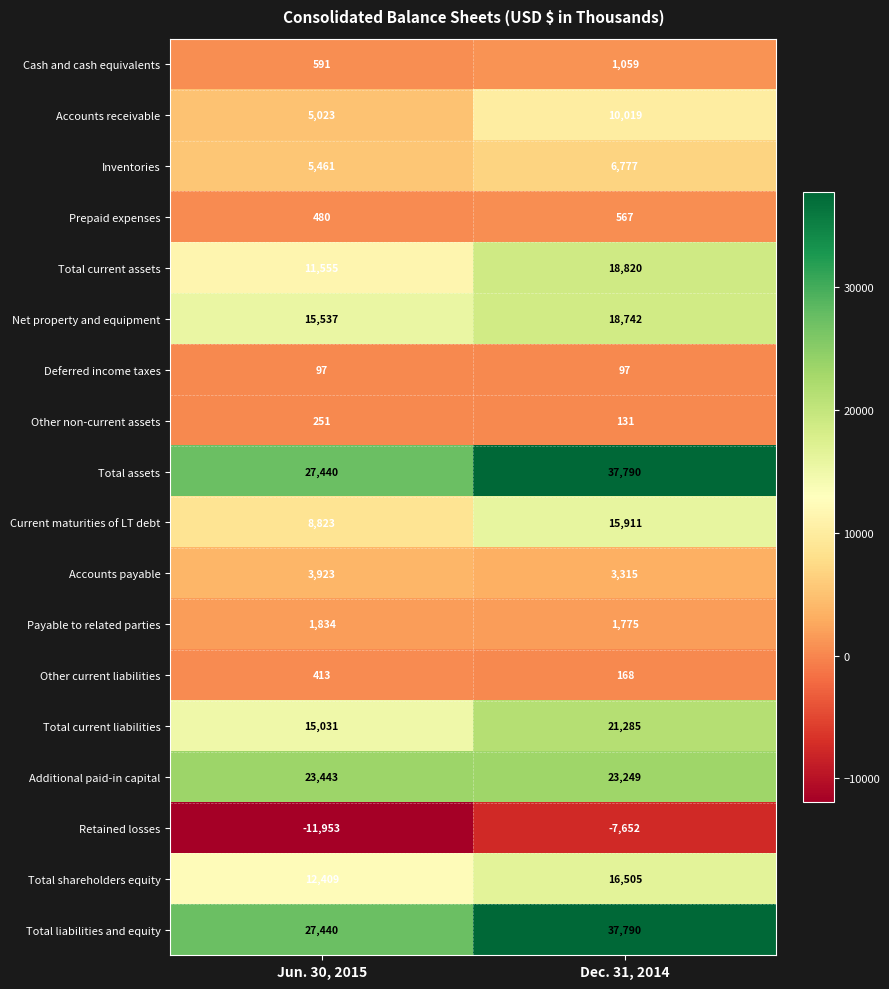

How many series are shown in this chart?

18